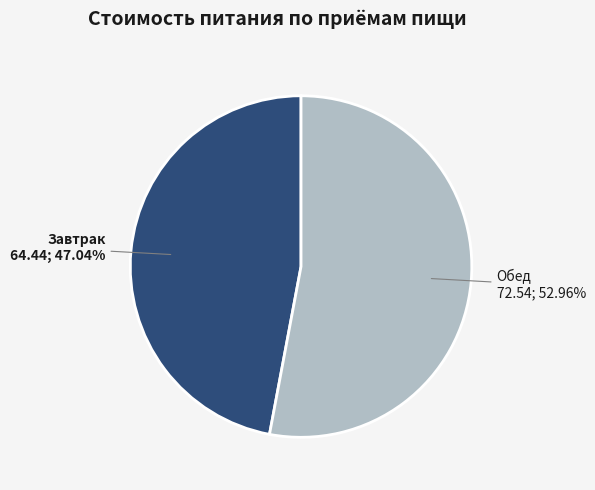

To the nearest percent, what portion does Обед represent?

53%